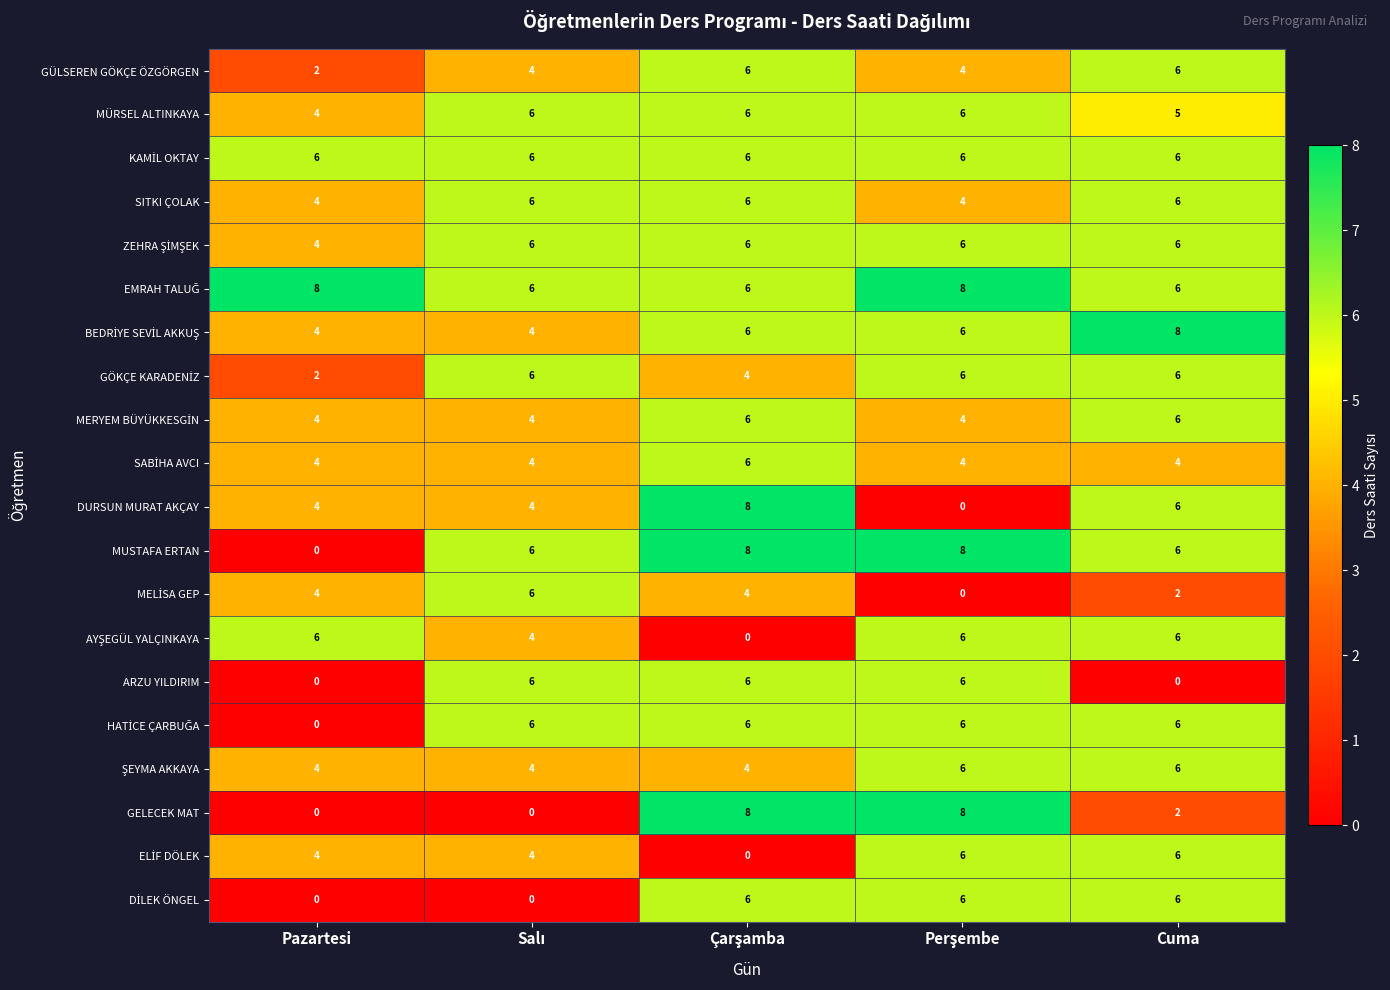

What is the maximum value for ARZU YILDIRIM?

6